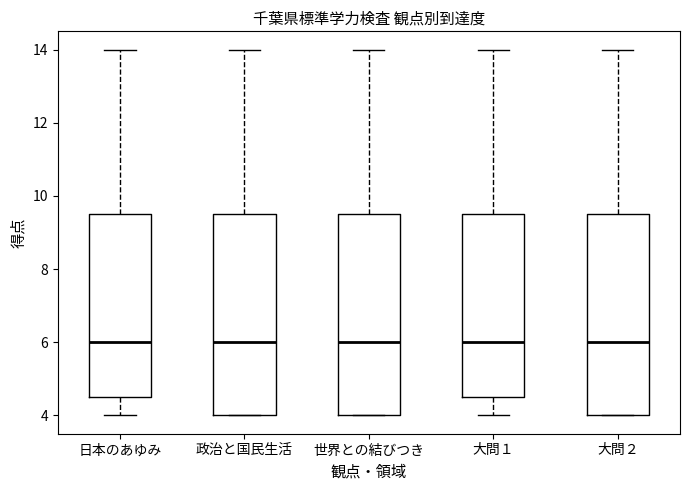

Reading left to right, transcribe this box plot: for each box, give where its median line is, the range the box spans, and where its two whiskers end, as read against the y-axis. The values are not printed on the chart, so give them approximately, as read against the axis.

日本のあゆみ: median 6.0, box 4.6 to 9.6, whiskers 4.0 to 14.0
政治と国民生活: median 6.0, box 4.0 to 9.6, whiskers 4.0 to 14.0
世界との結びつき: median 6.0, box 4.0 to 9.6, whiskers 4.0 to 14.0
大問１: median 6.0, box 4.6 to 9.6, whiskers 4.0 to 14.0
大問２: median 6.0, box 4.0 to 9.6, whiskers 4.0 to 14.0